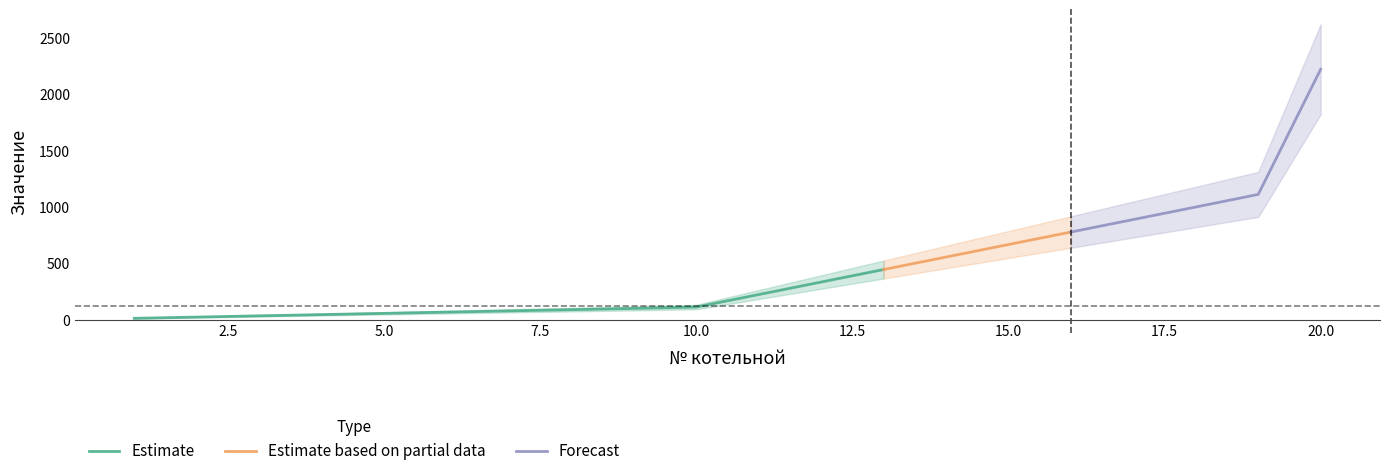

Reading right to left, extract all data points from this chart.

20=2222	19=1111	18=999	17=888	16=777	15=666	14=555	13=444	12=333	11=222	10=111	9=99	8=88	7=77	6=66	5=55	4=44	3=33	2=22	1=11